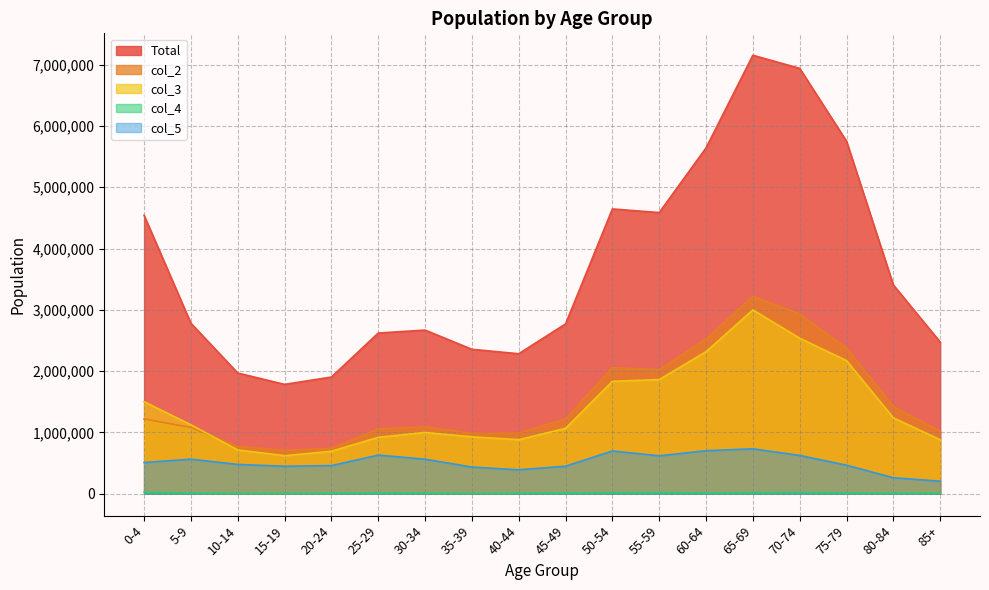

Rank the series at 65-69 from lowest to highest value.

col_4, col_5, col_3, col_2, Total